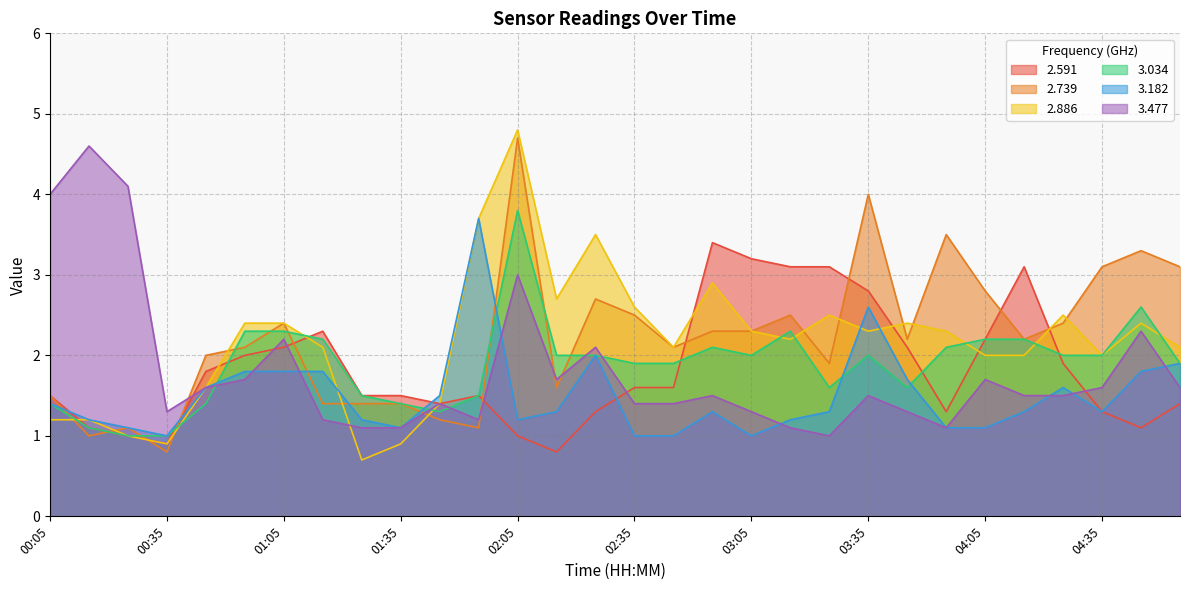

Reading left to right, transcribe all the data shown in this chart.

2.591: 1.5	1.1	1.0	0.9	1.8	2.0	2.1	2.3	1.5	1.5	1.4	1.5	1.0	0.8	1.3	1.6	1.6	3.4	3.2	3.1	3.1	2.8	2.1	1.3	2.2	3.1	1.9	1.3	1.1	1.4
2.739: 1.5	1.0	1.1	0.8	2.0	2.1	2.4	1.4	1.4	1.4	1.2	1.1	4.7	1.6	2.7	2.5	2.1	2.3	2.3	2.5	1.9	4.0	2.2	3.5	2.8	2.2	2.4	3.1	3.3	3.1
2.886: 1.2	1.2	1.0	0.9	1.6	2.4	2.4	2.1	0.7	0.9	1.4	3.7	4.8	2.7	3.5	2.6	2.1	2.9	2.3	2.2	2.5	2.3	2.4	2.3	2.0	2.0	2.5	2.0	2.4	2.1
3.034: 1.4	1.1	1.0	1.0	1.4	2.3	2.3	2.2	1.5	1.4	1.3	1.5	3.8	2.0	2.0	1.9	1.9	2.1	2.0	2.3	1.6	2.0	1.6	2.1	2.2	2.2	2.0	2.0	2.6	1.9
3.182: 1.4	1.2	1.1	1.0	1.6	1.8	1.8	1.8	1.2	1.1	1.5	3.7	1.2	1.3	2.0	1.0	1.0	1.3	1.0	1.2	1.3	2.6	1.7	1.1	1.1	1.3	1.6	1.3	1.8	1.9
3.477: 4.0	4.6	4.1	1.3	1.6	1.7	2.2	1.2	1.1	1.1	1.4	1.2	3.0	1.7	2.1	1.4	1.4	1.5	1.3	1.1	1.0	1.5	1.3	1.1	1.7	1.5	1.5	1.6	2.3	1.6